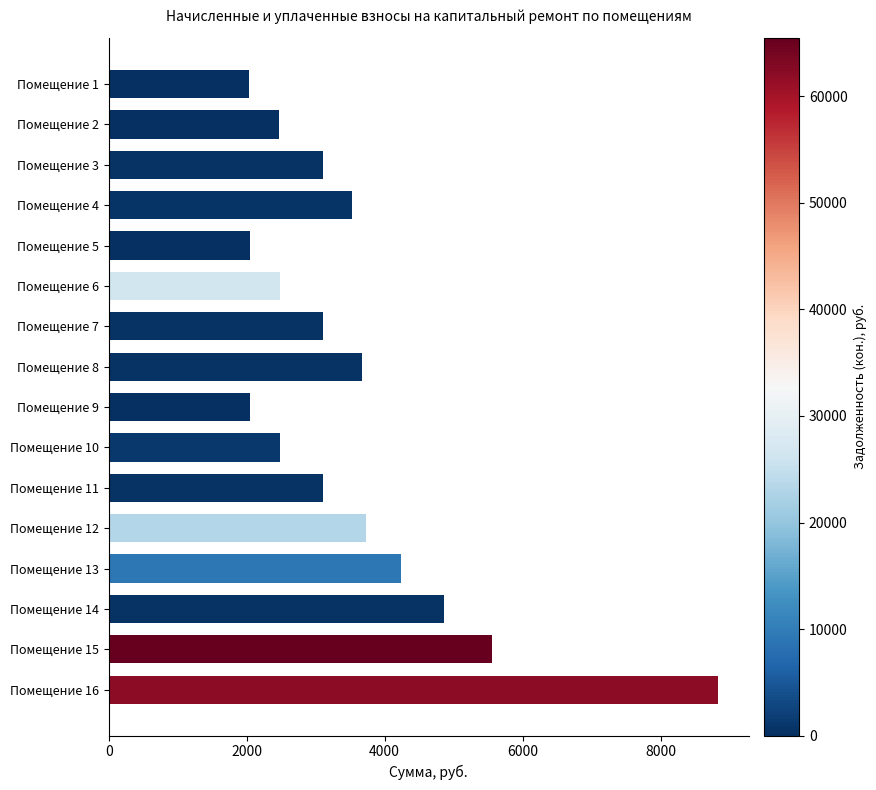

How many bars are there in total?

16